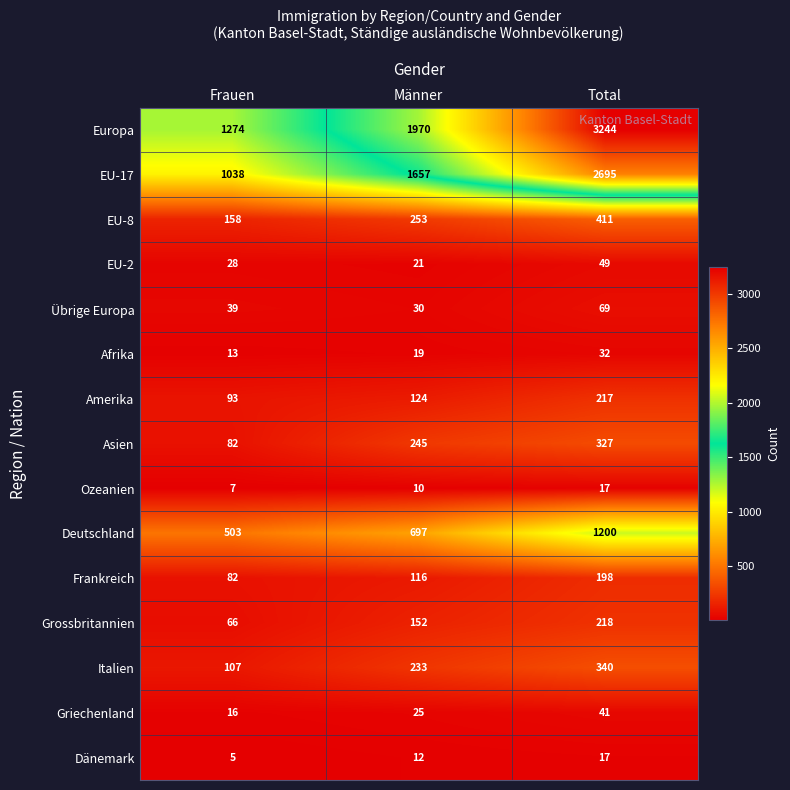

At Männer, list the series in order from largest to smallest.

Europa, EU-17, Deutschland, EU-8, Asien, Italien, Grossbritannien, Amerika, Frankreich, Übrige Europa, Griechenland, EU-2, Afrika, Dänemark, Ozeanien